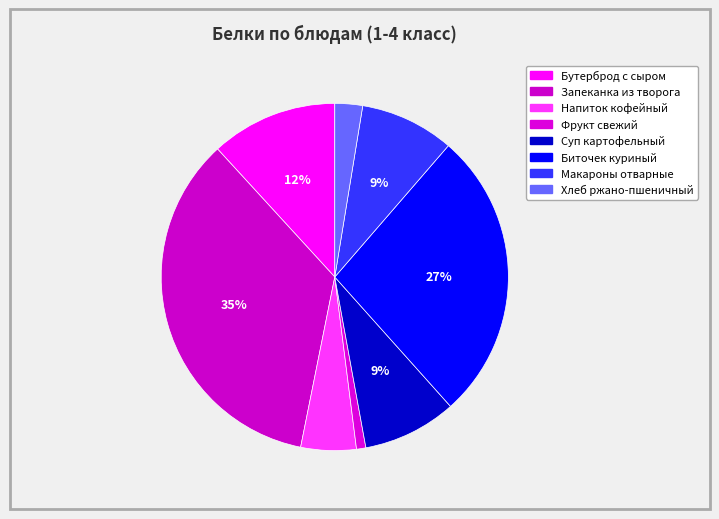

How many segments does this pie chart have?

8